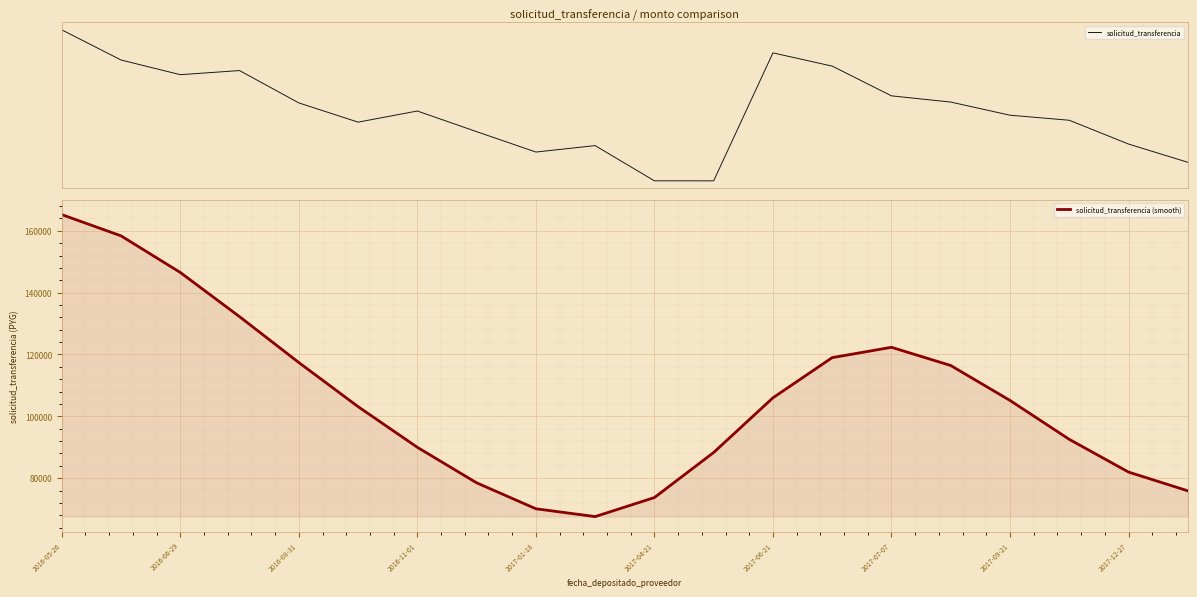

True or false: solicitud_transferencia (smooth) and solicitud_transferencia intersect in this chart.

False